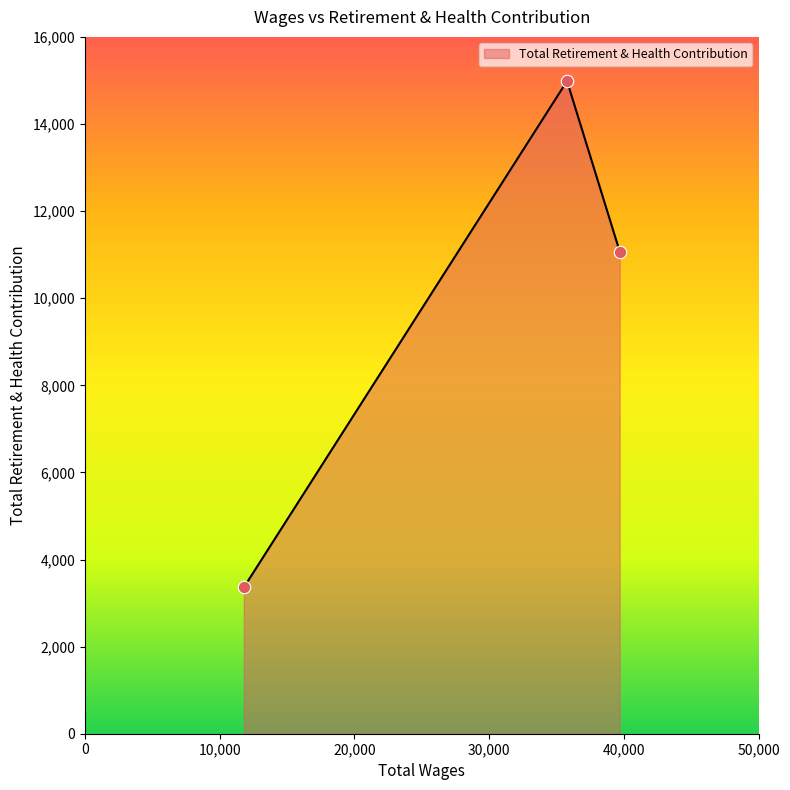

Between 39687.0 and 35778.0, which is larger?

35778.0